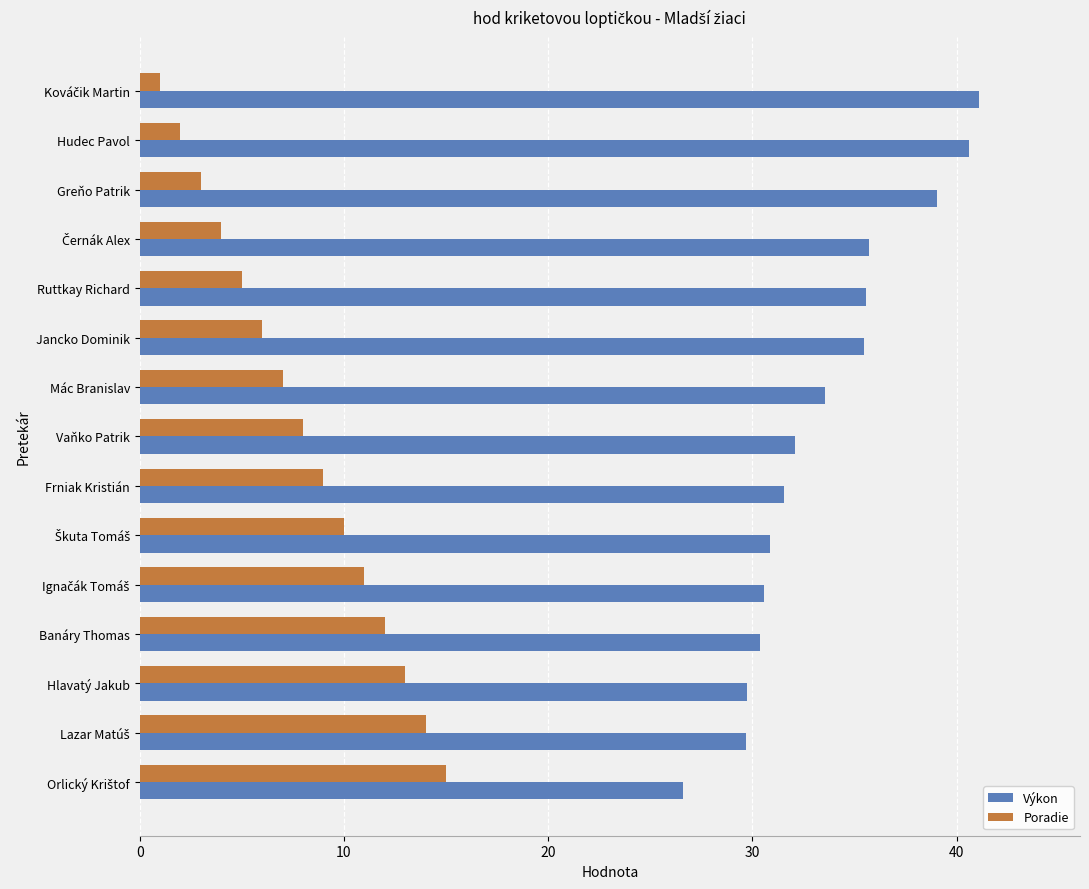

Is the value of Výkon at Vaňko Patrik greater than the value of Poradie at Greňo Patrik?

Yes